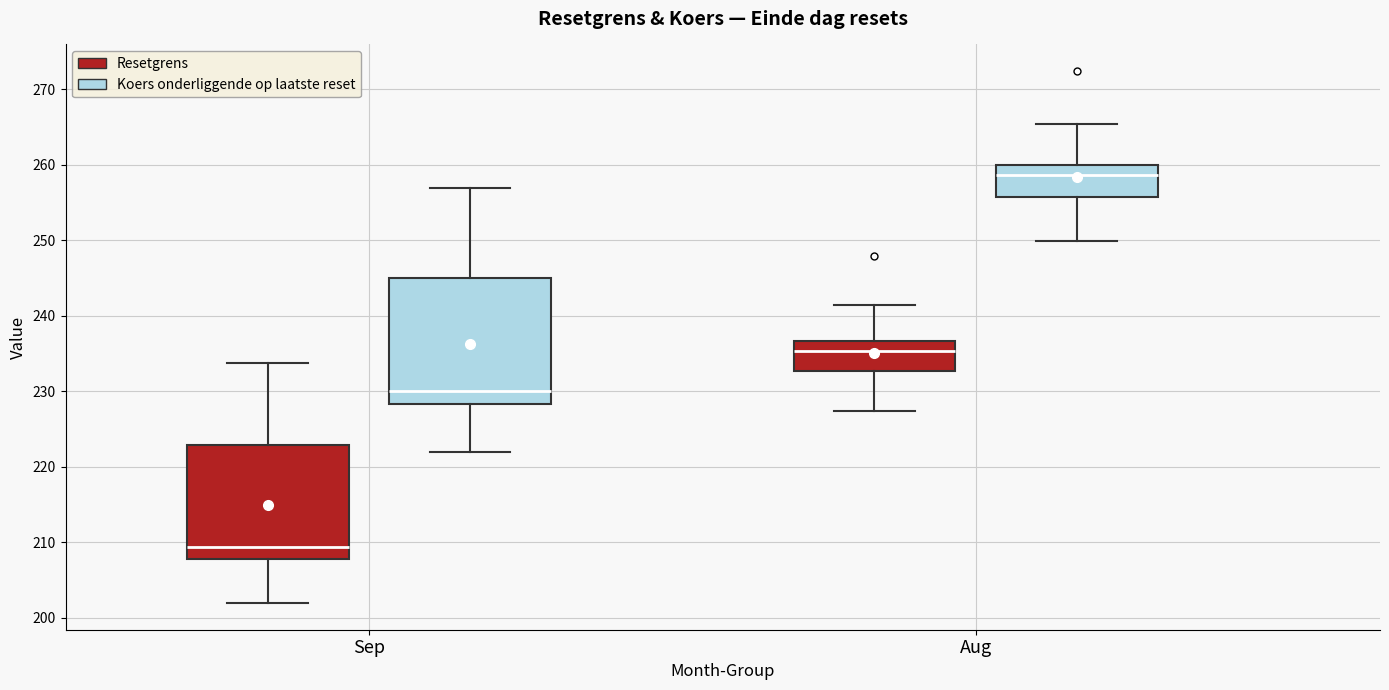

Reading left to right, read every box against the y-axis: the position of its median line, the range the box covers, and the ends of its whiskers. The values are not printed on the chart, so give them approximately, as read against the axis.

Sep (Resetgrens): median 209, box 208 to 223, whiskers 202 to 234
Sep (Koers onderliggende op laatste reset): median 230, box 228 to 245, whiskers 222 to 257
Aug (Resetgrens): median 235, box 233 to 237, whiskers 227 to 241
Aug (Koers onderliggende op laatste reset): median 259, box 256 to 260, whiskers 250 to 265